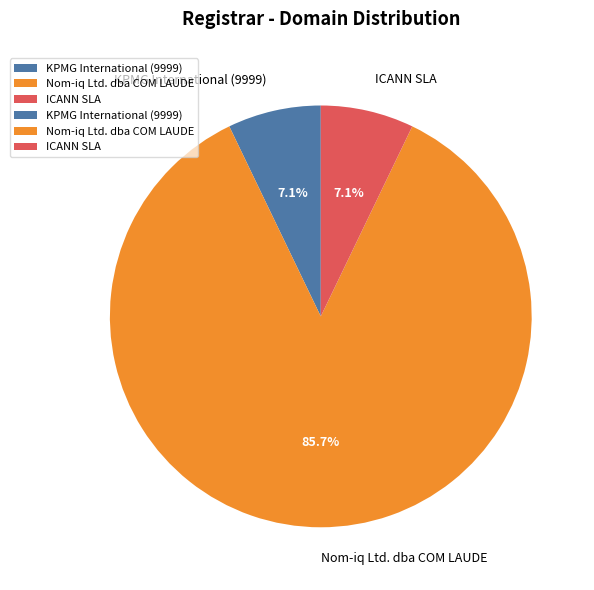

How many slices are in this pie chart?

3